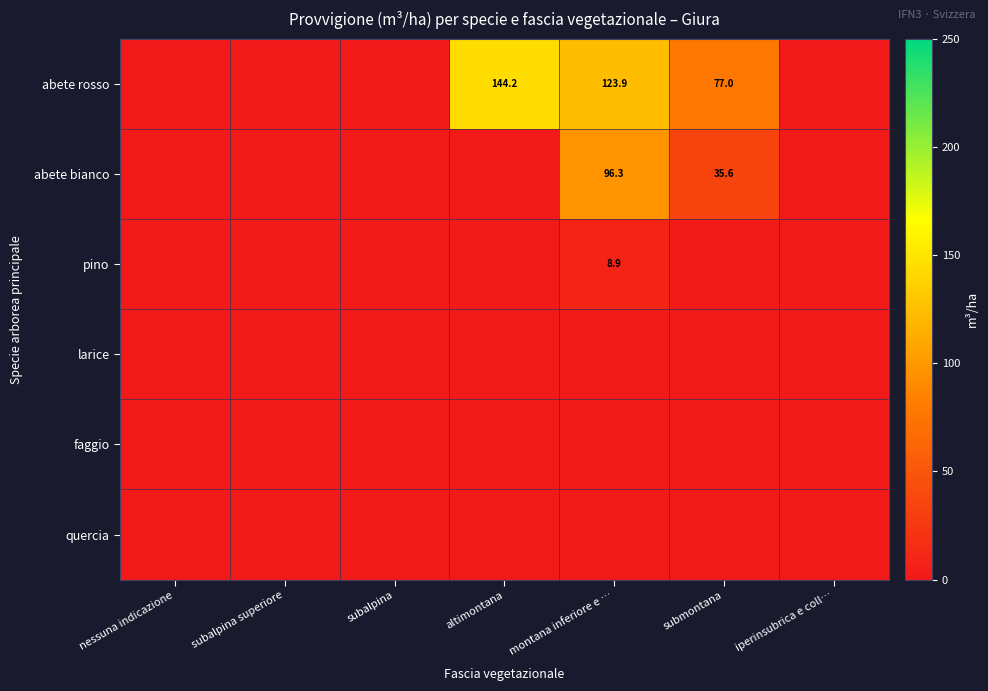

Is it true that abete bianco equals 96.3 at montana inferiore e …?

True